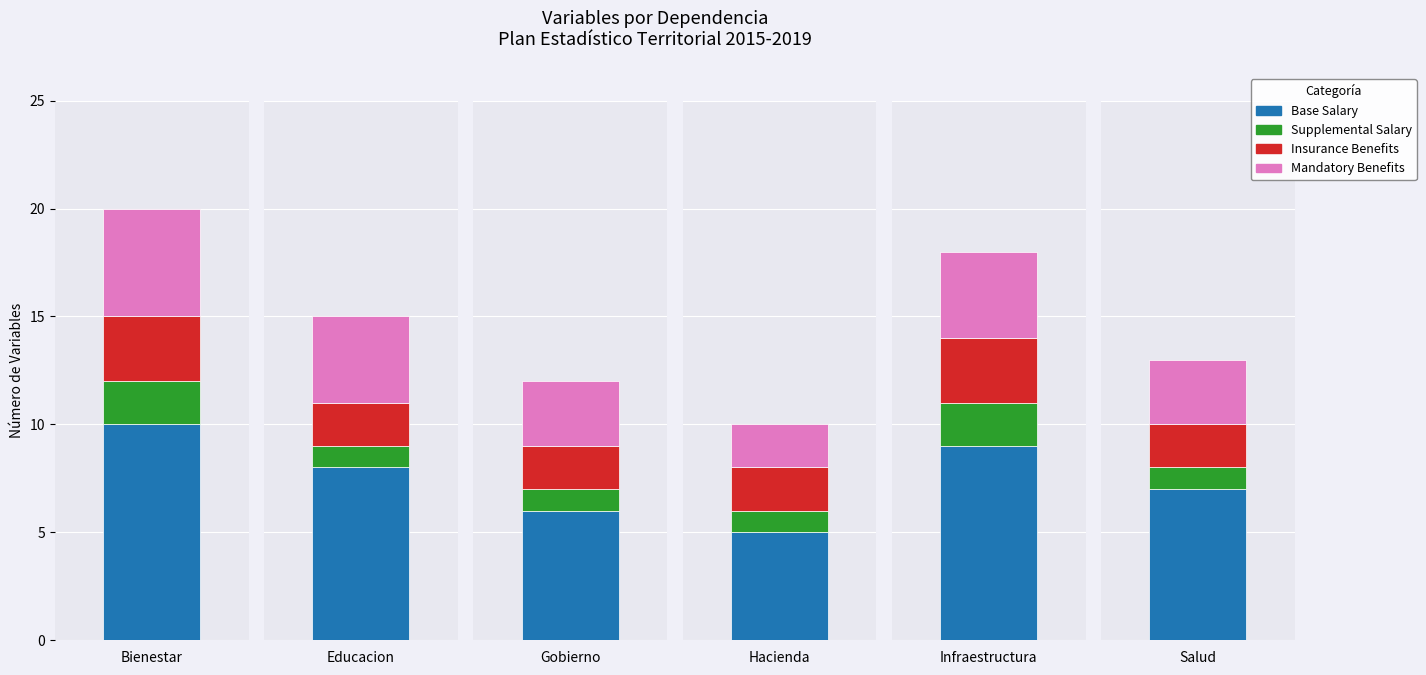

Which series has the largest range (max minus min)?

Base Salary